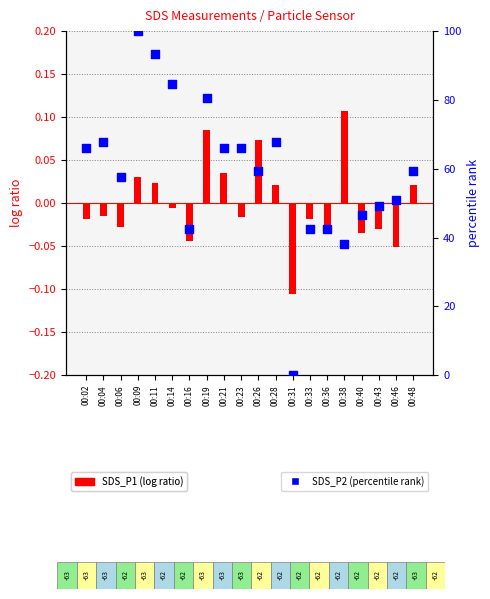

What is the total value across all series at 00:26?

59.4